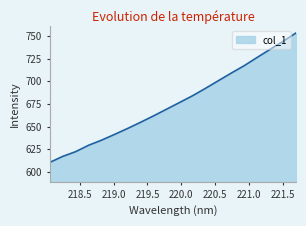

What is the difference between the maximum and minimum values?

143.0